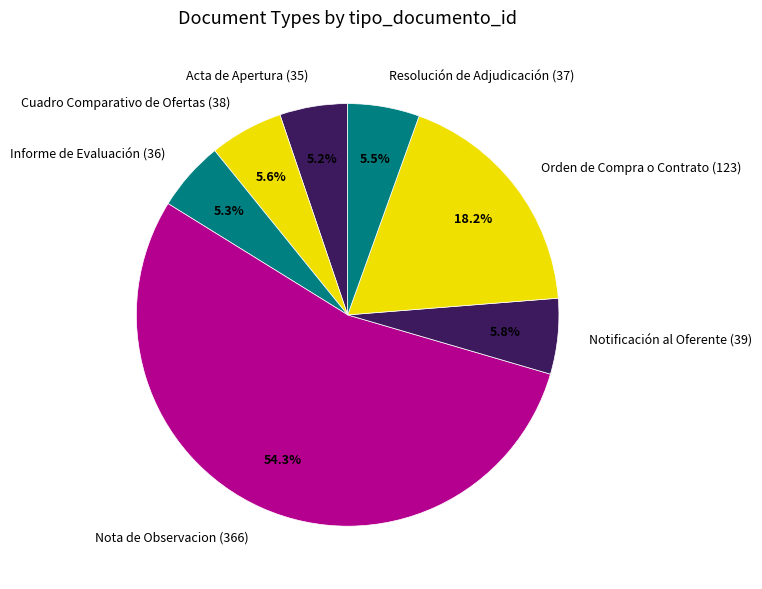

To the nearest percent, what is the combined percentage of Nota de Observacion (366) and Notificación al Oferente (39)?

60%